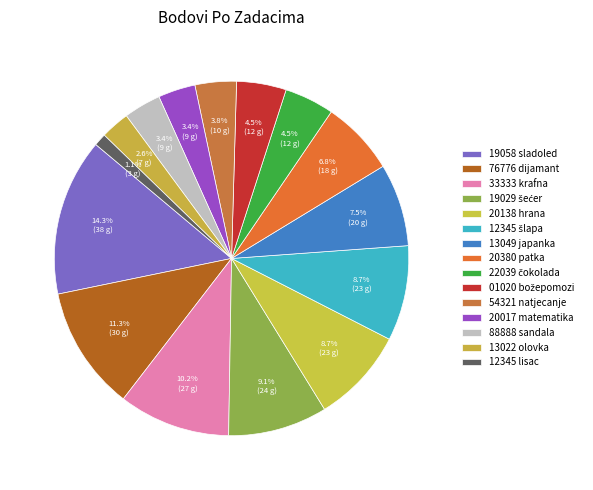

To the nearest percent, what portion does 13022 olovka represent?

3%